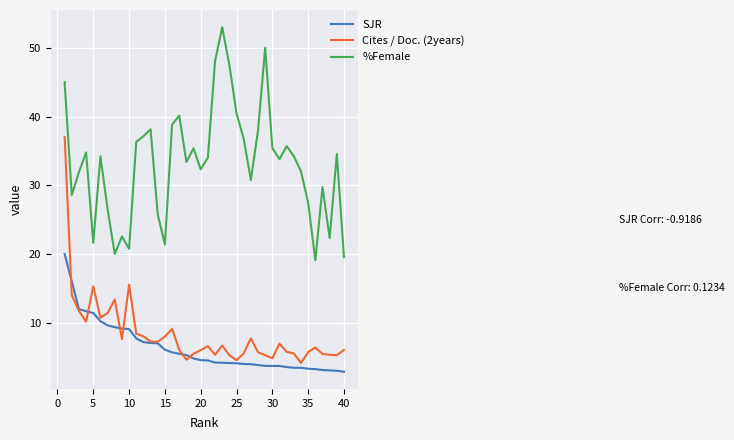

True or false: %Female and SJR cross at least once.

False